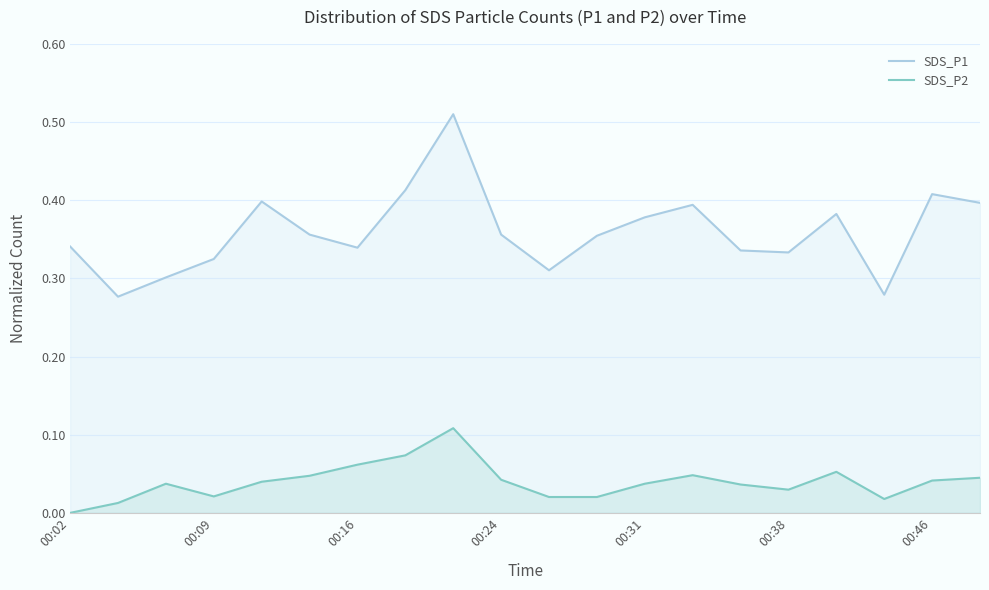

How many SDS_P1_line values are between 0 and 1?

20